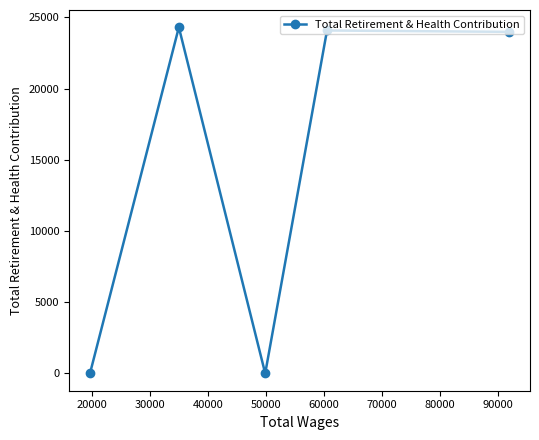

What is the sum of all values?

72351